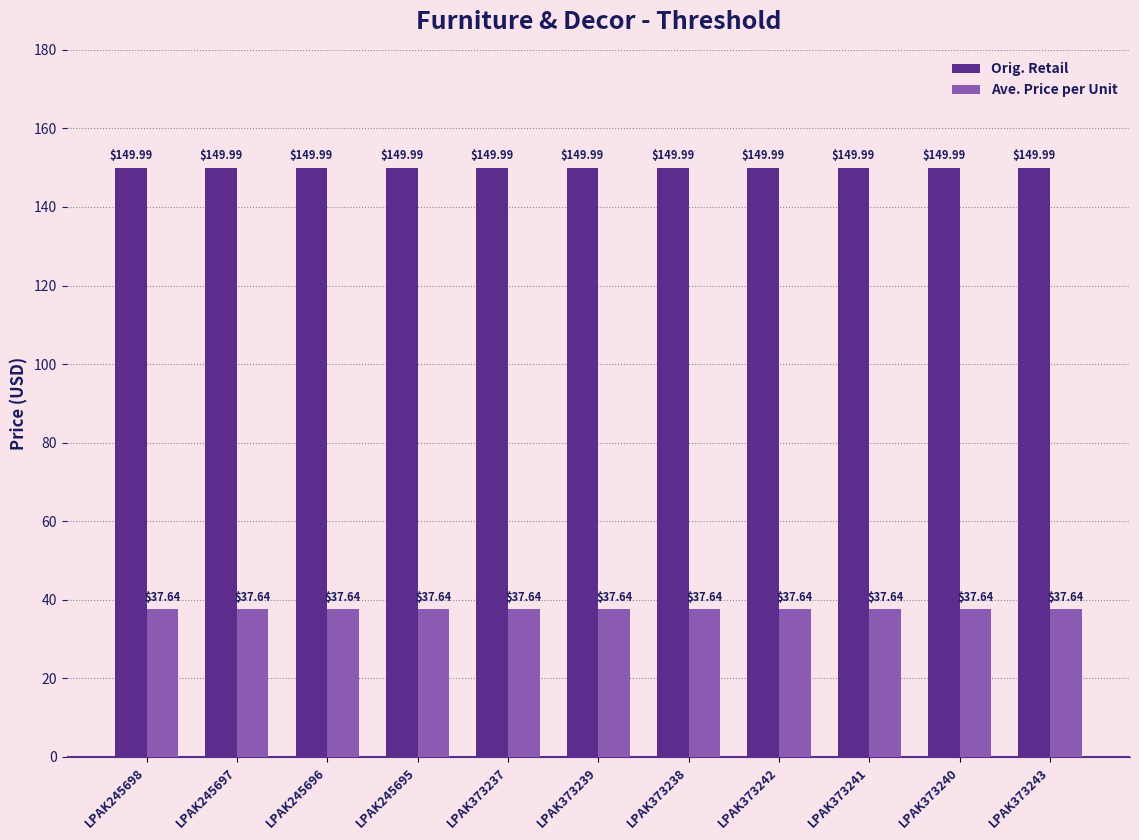

Is the value of Orig. Retail at LPAK373240 greater than the value of Ave. Price per Unit at LPAK245696?

Yes